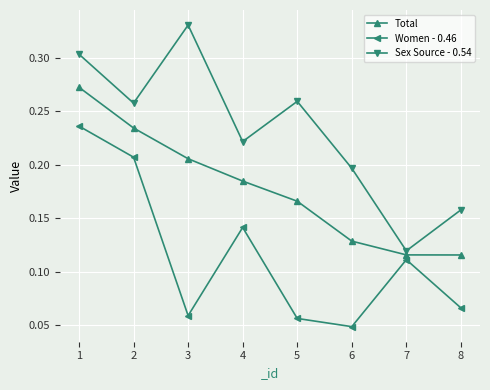

Rank the series by their average value, from highest to lowest.

Sex Source - 0.54, Total, Women - 0.46